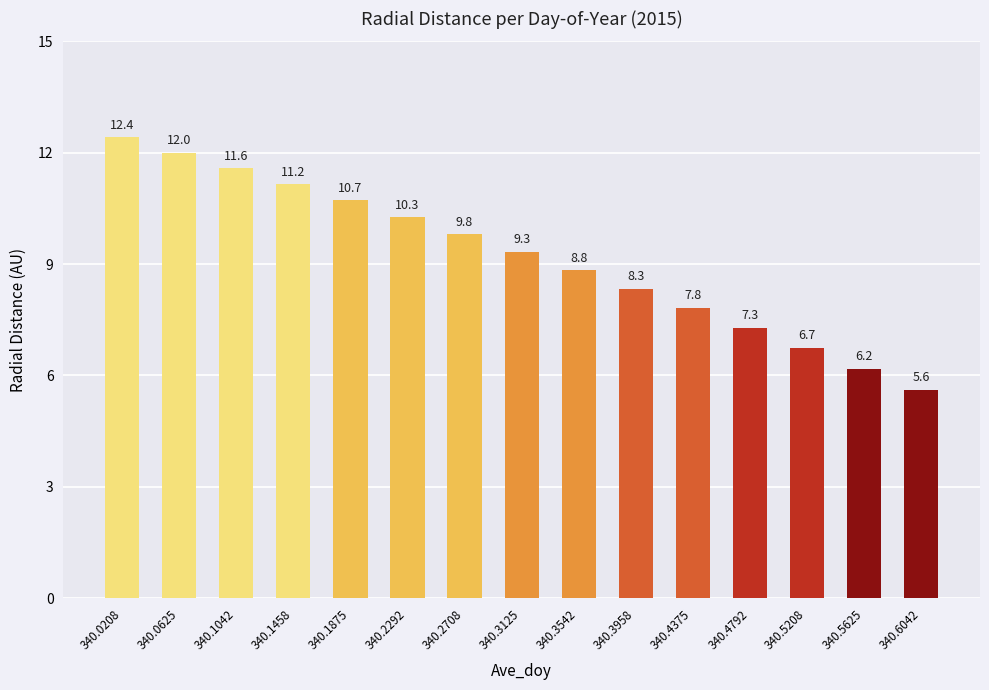

What value does the data have at 340.5208?

6.7